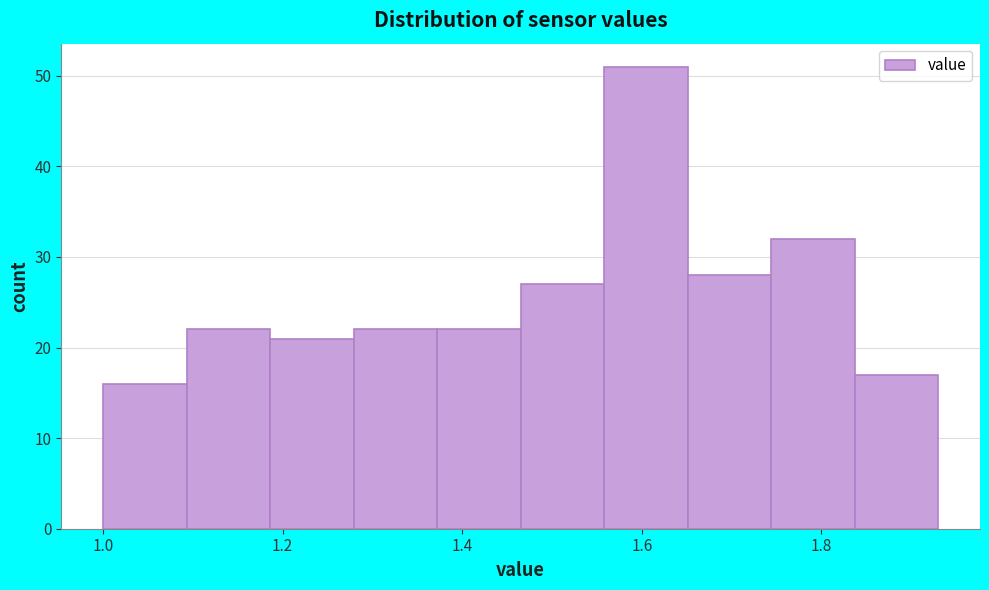

Which range on the x-axis has the tallest bar?

1.56 to 1.66